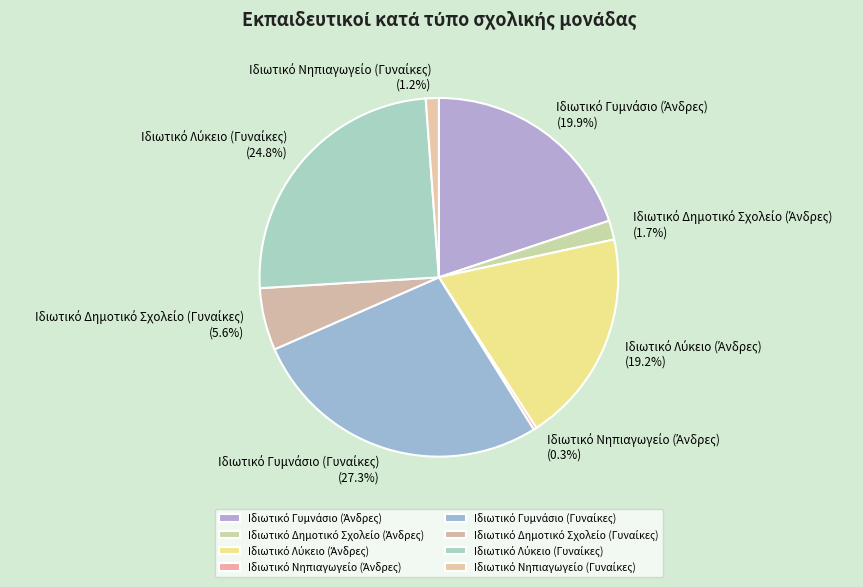

Is there a majority slice in this chart?

No